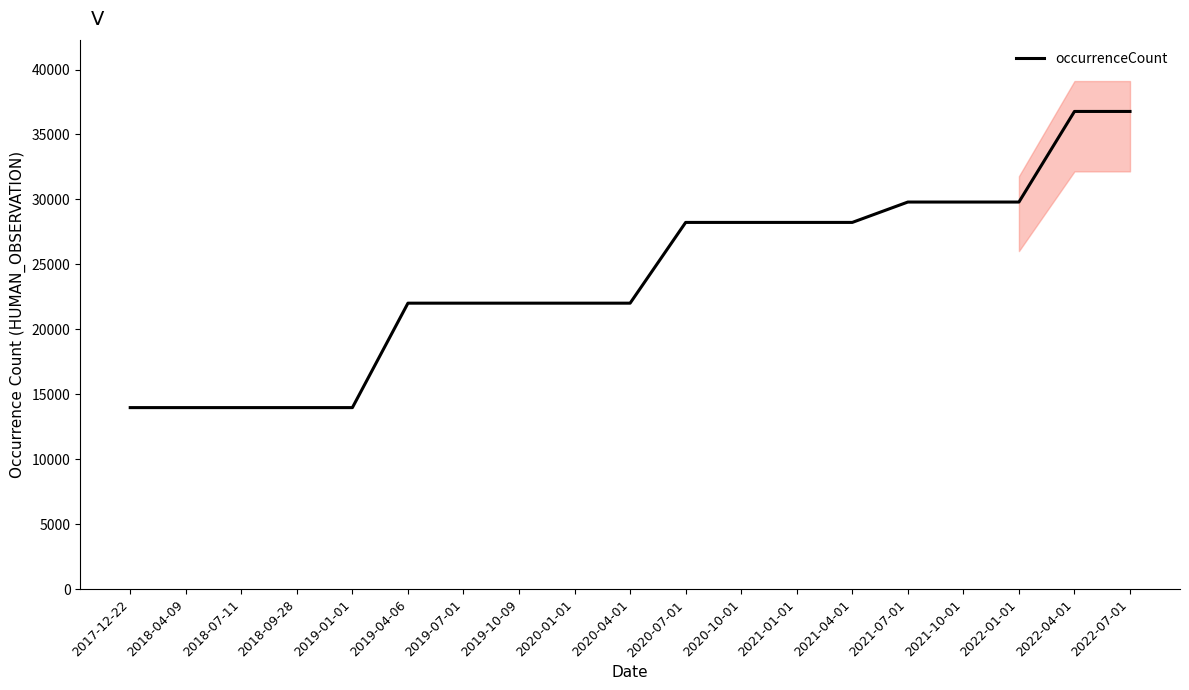

Is it true that the value at 2021-10-01 is 29799?

True